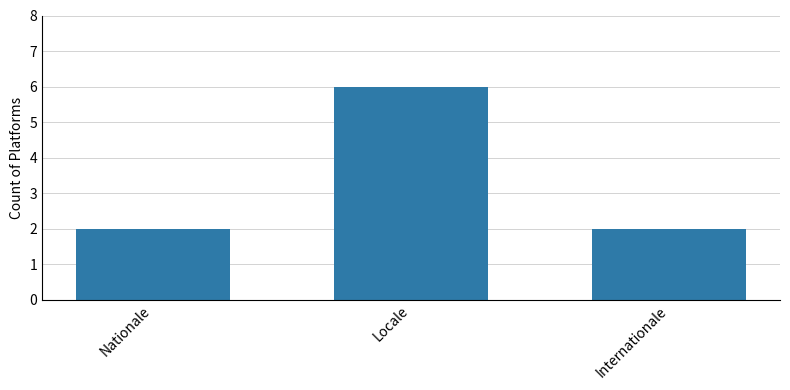

Reading left to right, transcribe all the data shown in this chart.

2	6	2